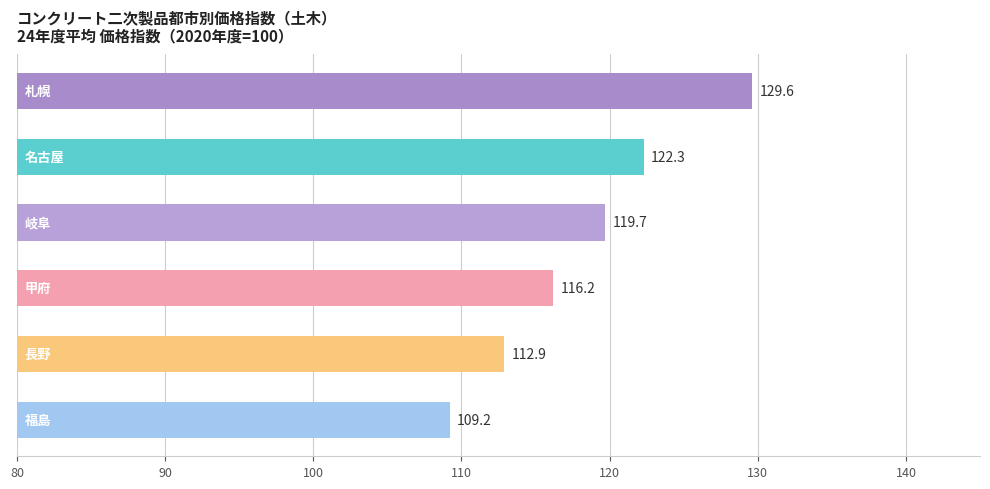

Are the bars horizontal?

Yes